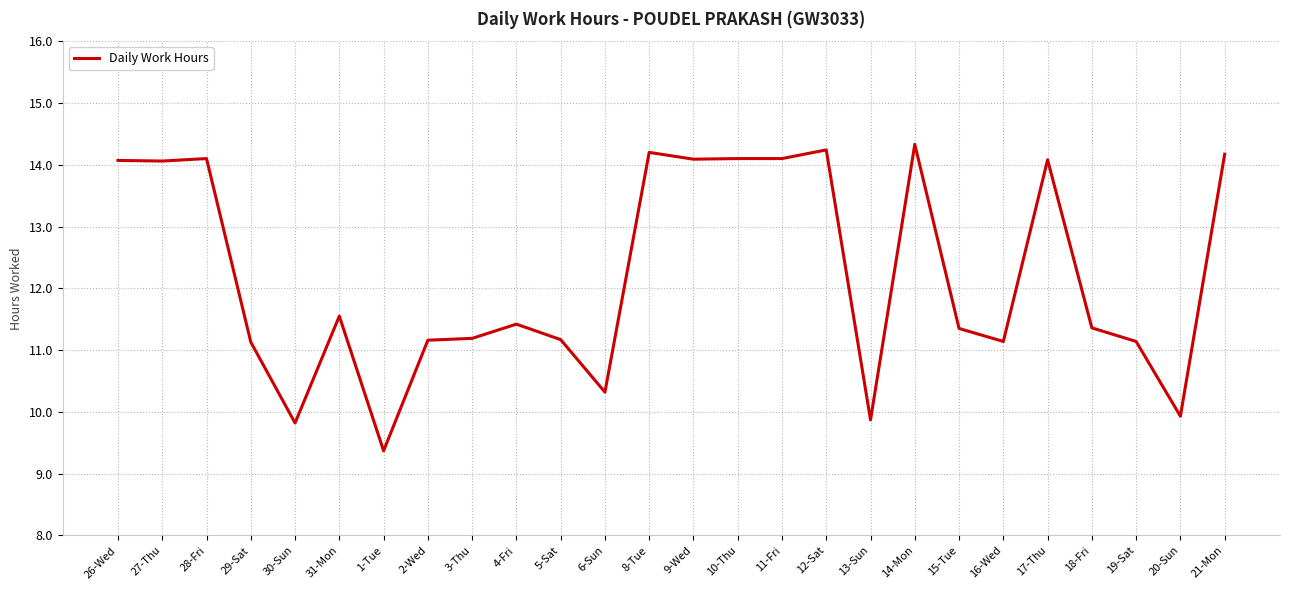

Where does the data first go above 11?

26-Wed